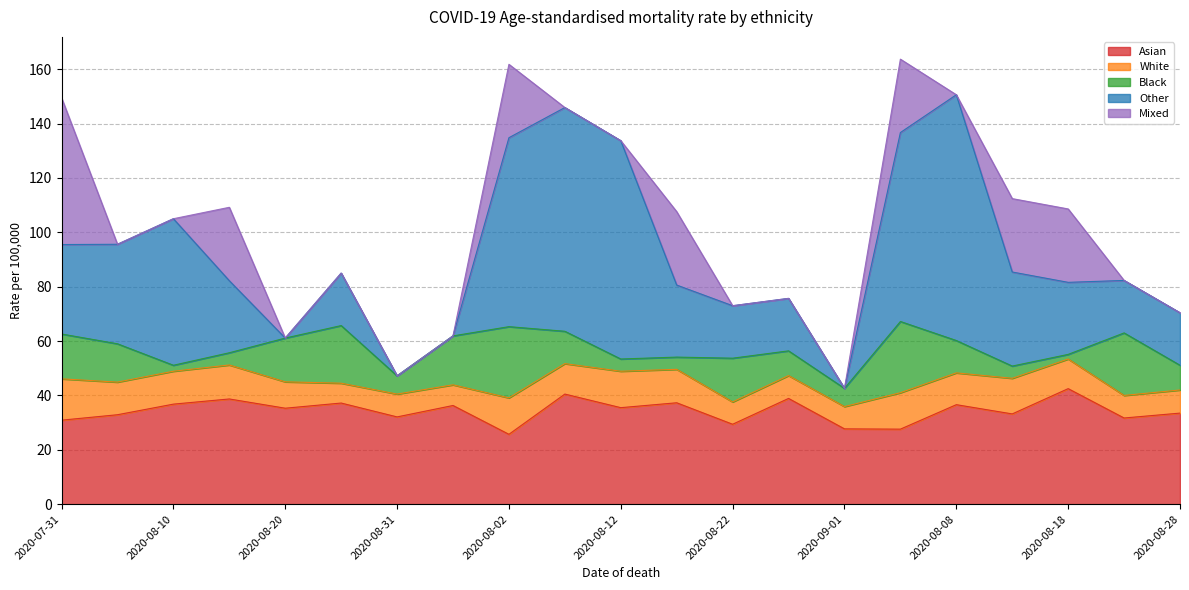

Between 2020-08-10 and 2020-08-27, which series saw the biggest shift?

Other